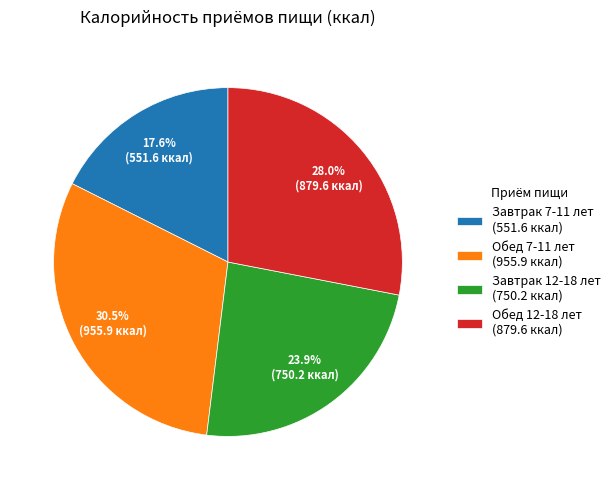

Is it true that Завтрак 7-11 лет is 18% of the pie?

True